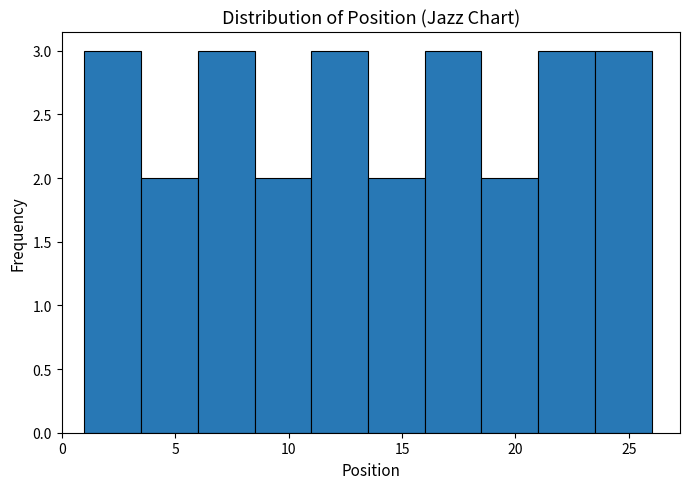

How tall is the bar that spans 23.5 to 26.0 on the x-axis? The values are not printed on the chart, so give them approximately, as read against the axis.

3